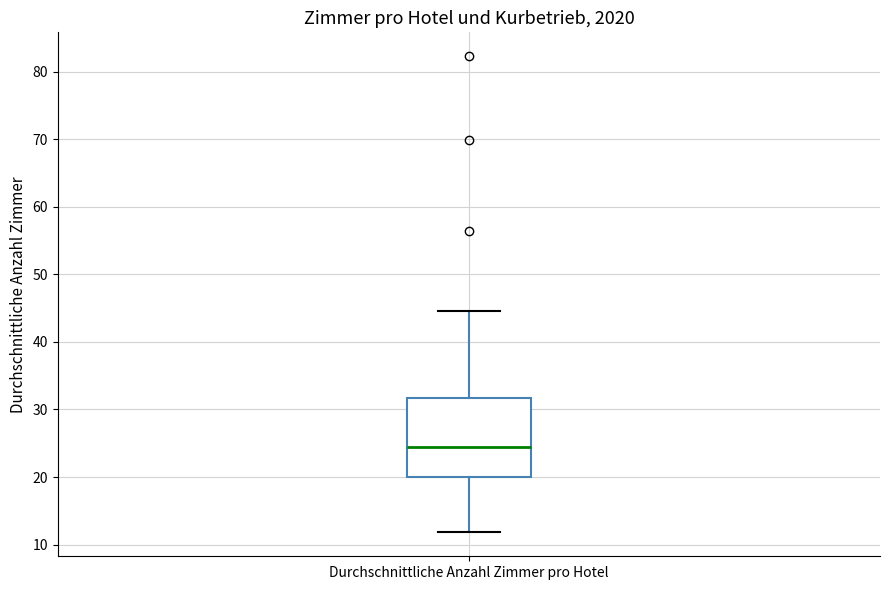

Read this box plot against the y-axis: the position of the median line, the range covered by the box, and the ends of both whiskers. The values are not printed on the chart, so give them approximately, as read against the axis.

median 24, box 20 to 32, whiskers 12 to 45